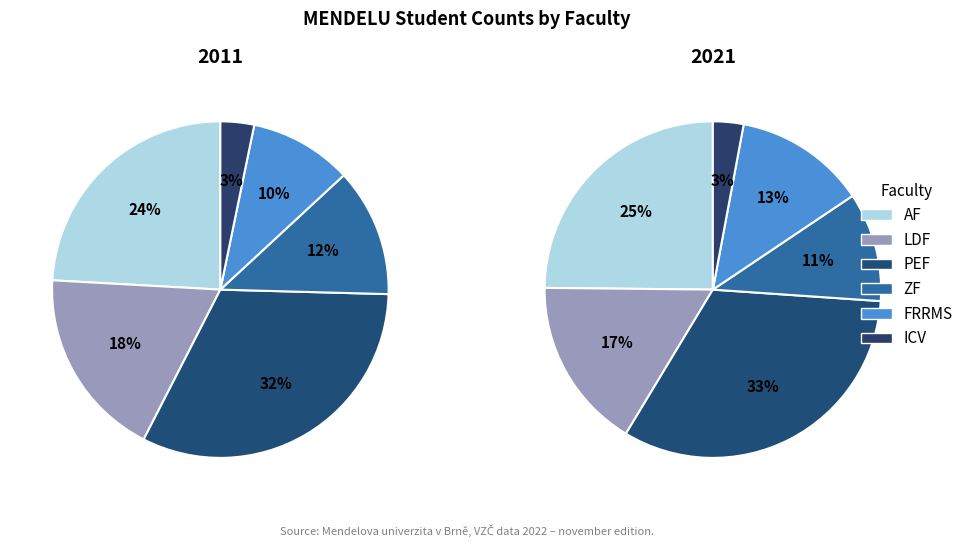

Is FRRMS the majority of the pie?

No